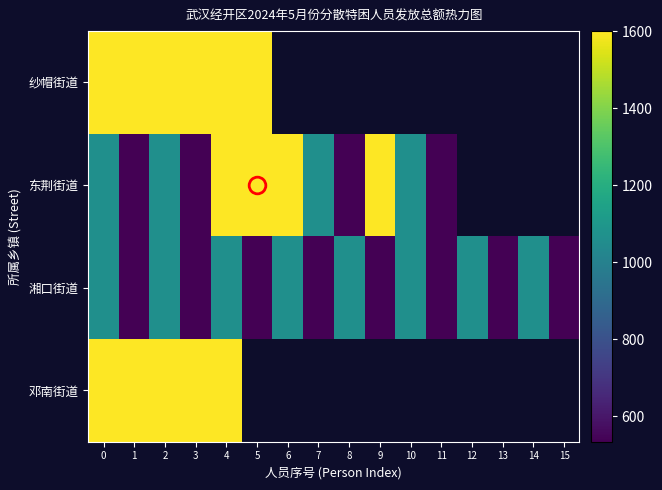

At which category is the sum across all series the highest?

4